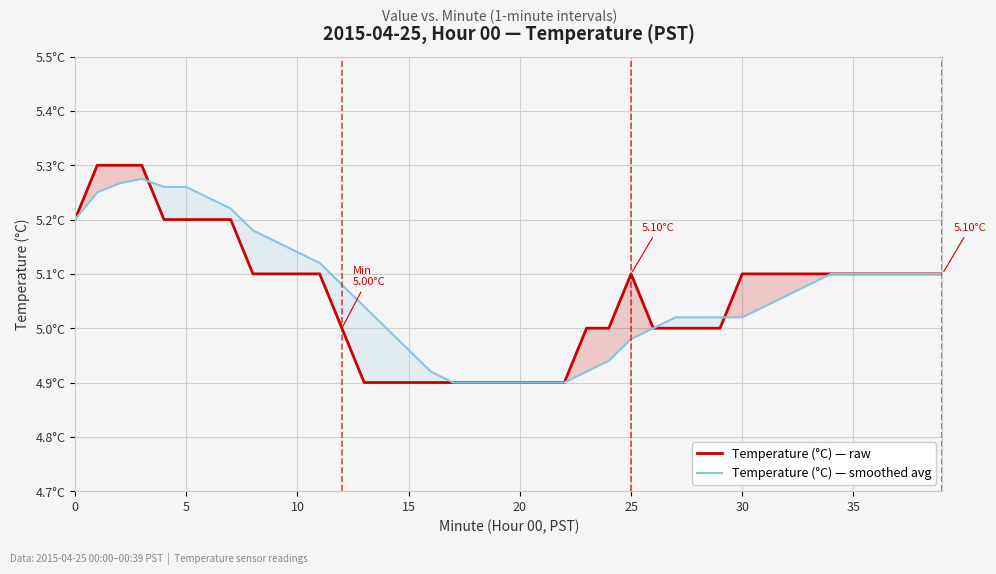

True or false: Temperature (°C) — raw has more than 2 points higher than both neighbors.

False